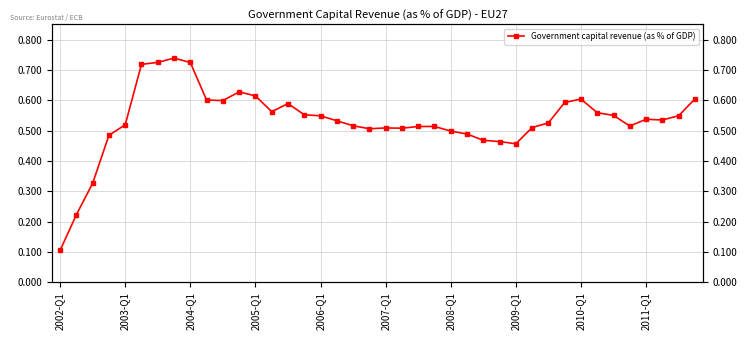

True or false: the data shows 0.5 at 23.

True